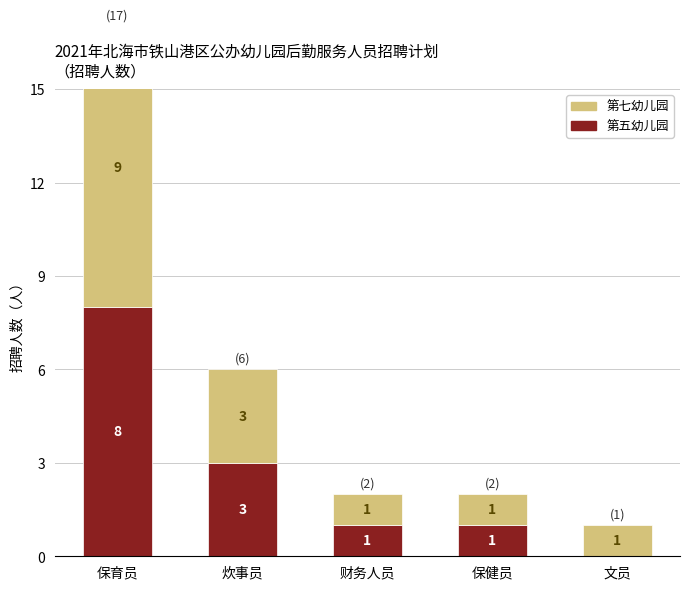

Reading right to left, what are all the values shown in this chart?

第五幼儿园: 0	1	1	3	8
第七幼儿园: 1	1	1	3	9